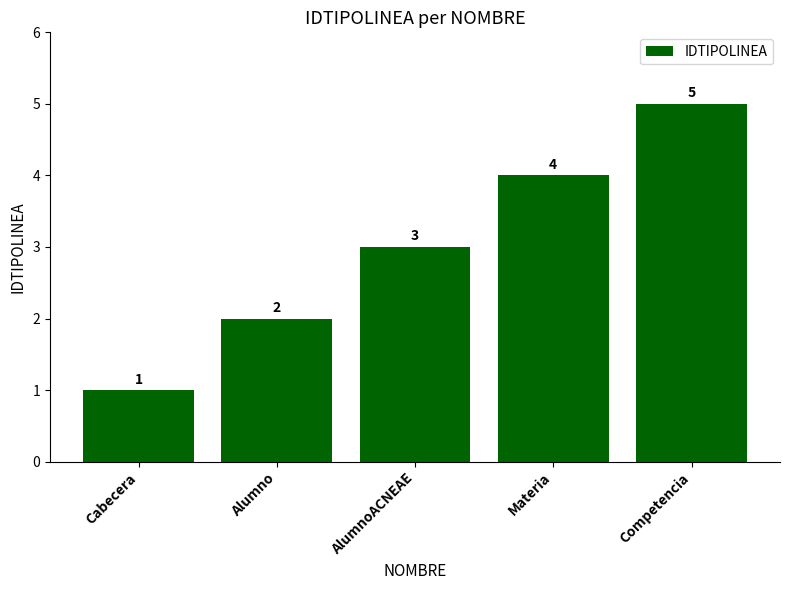

How many bars are there in total?

5